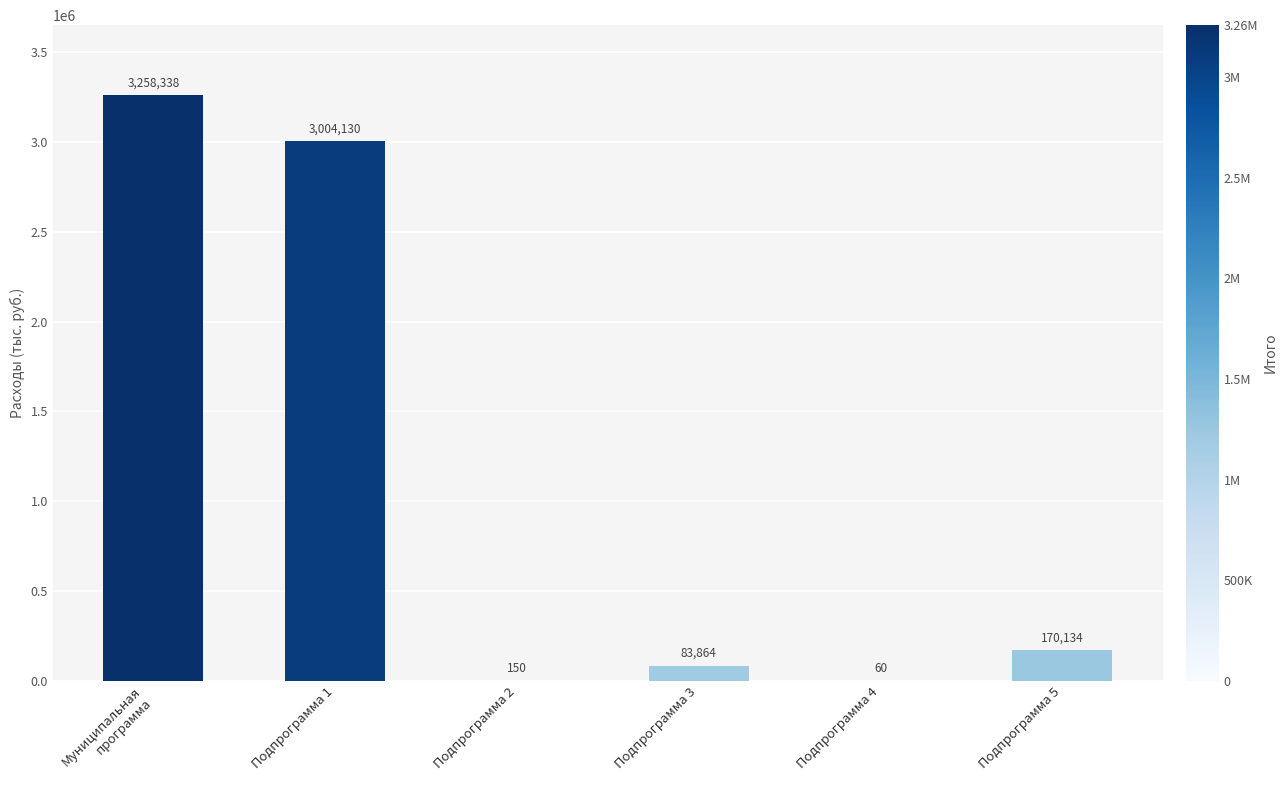

Read the value at Подпрограмма 4.

60.0